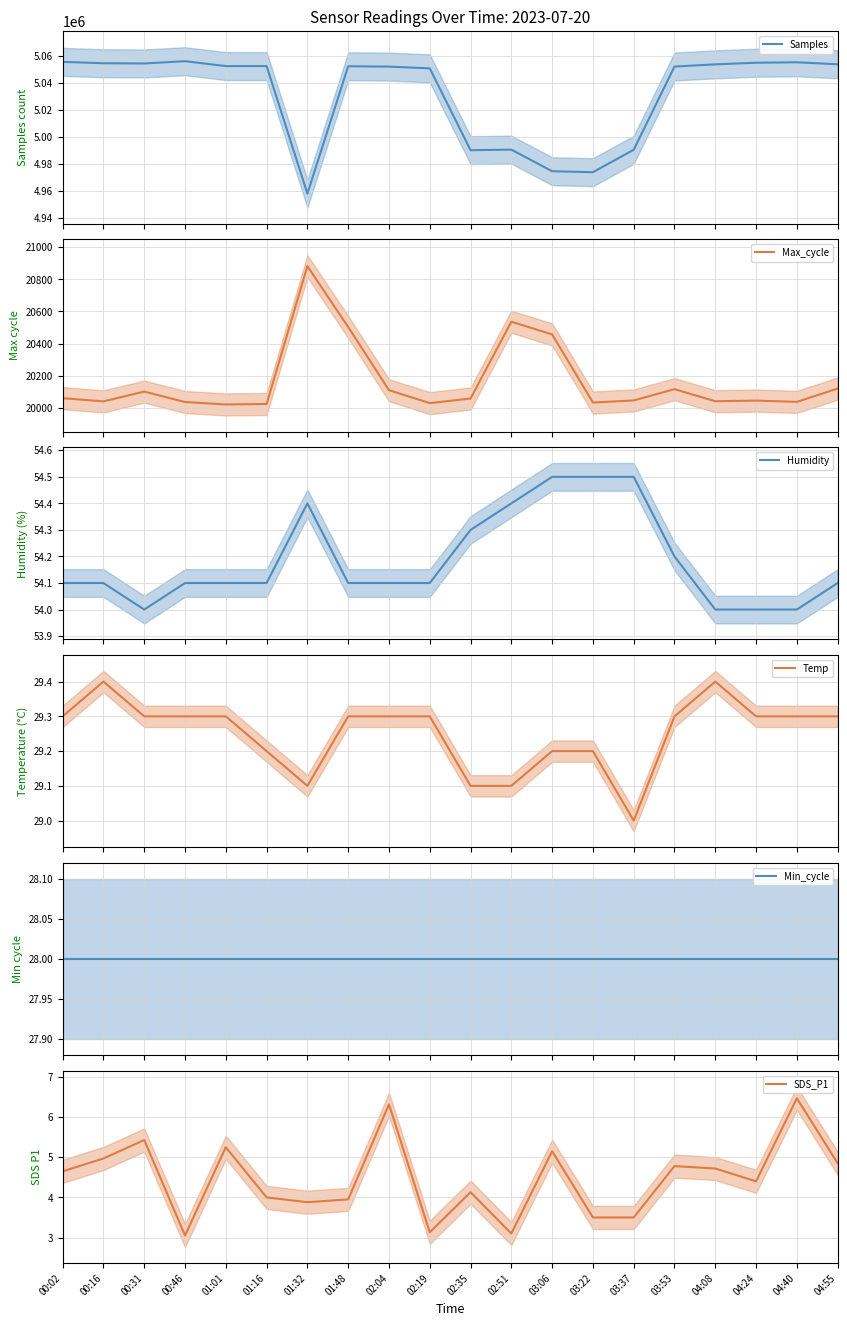

Which label corresponds to the smallest value in the chart?

00:46